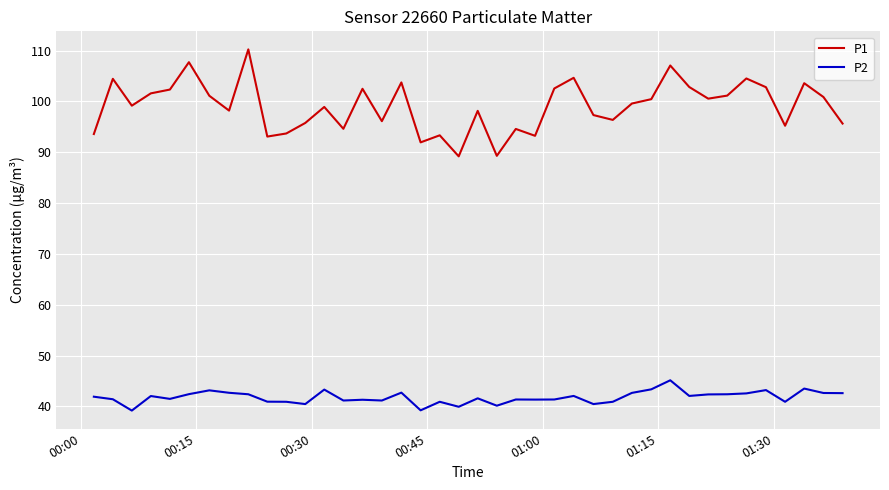

What is the highest value of the P1 series?

110.2